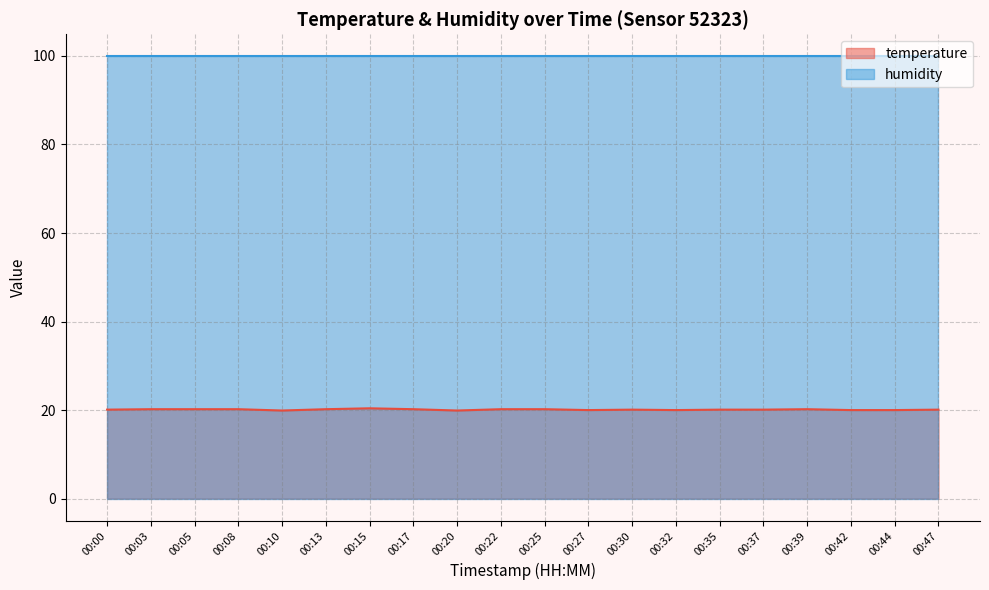

How many points are higher than both their immediate neighbors (excluding endpoints)?

3